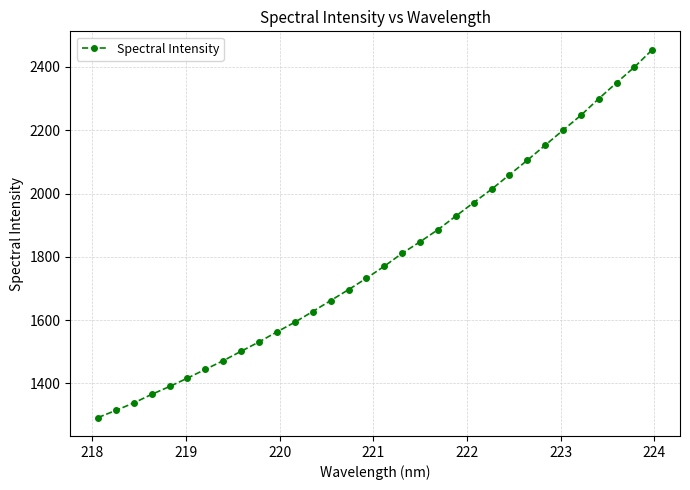

What is the smallest value displayed?

1292.0